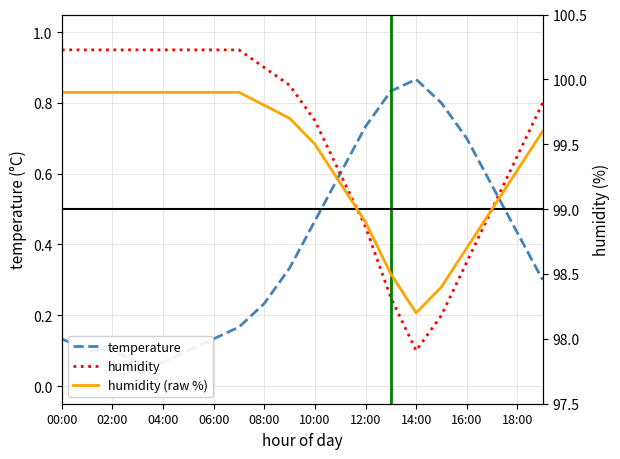

Count the number of data series in this chart.

3